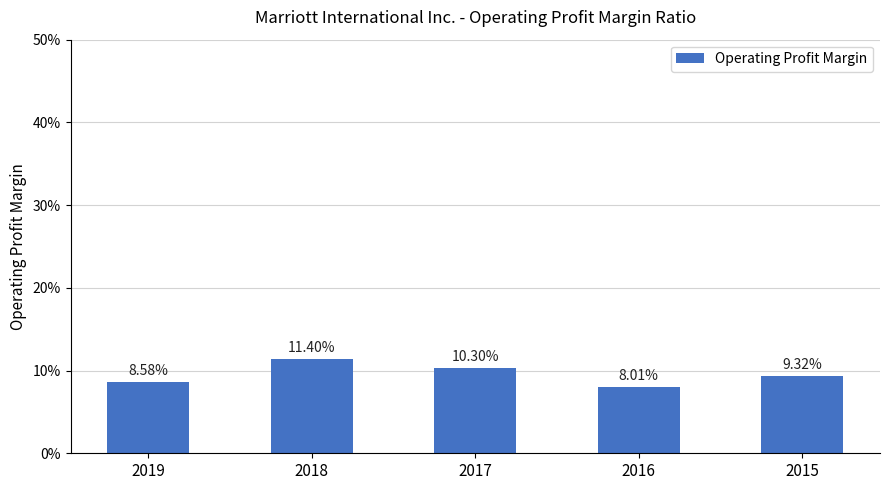

List the labels in order of value, smallest first.

2016, 2019, 2015, 2017, 2018